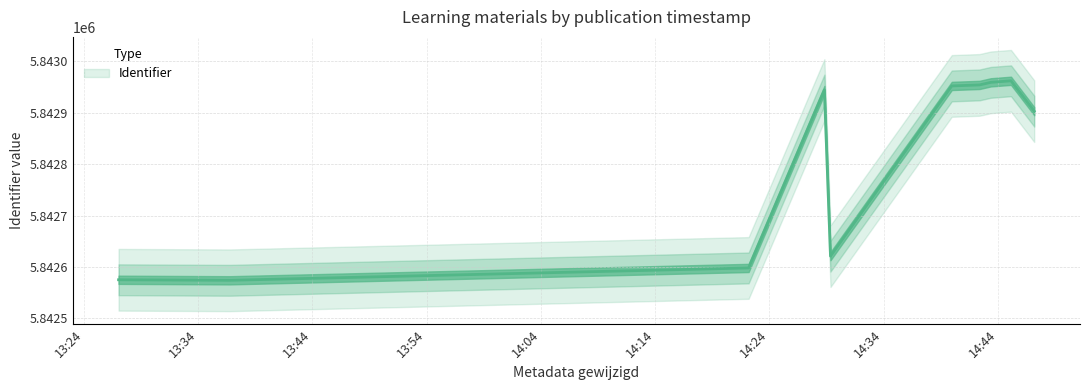

Does the chart have visible grid lines?

Yes